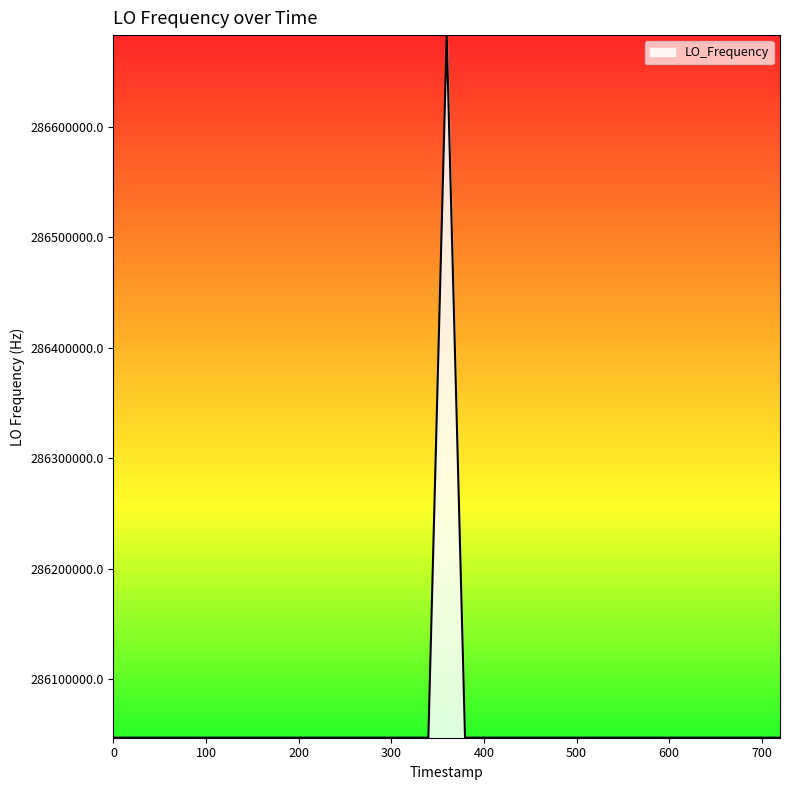

True or false: there are more than 2 points higher than both neighbors.

True